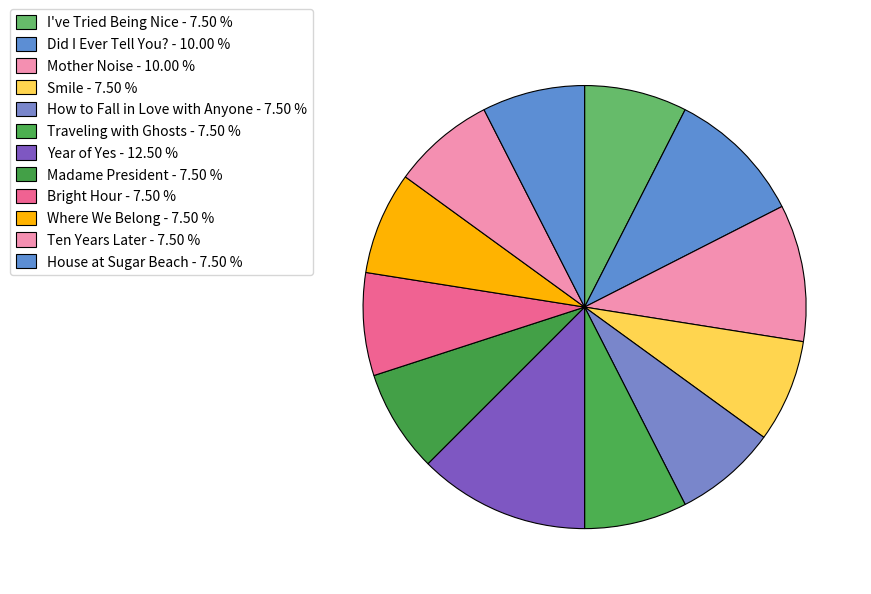

Does Ten Years Later represent more than half of the total?

No